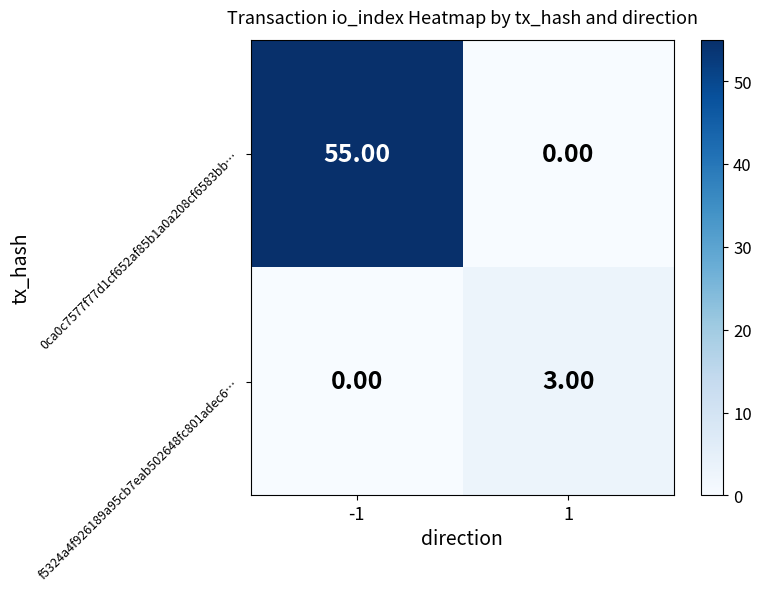

What is the spread (max minus min) of values at -1?

55